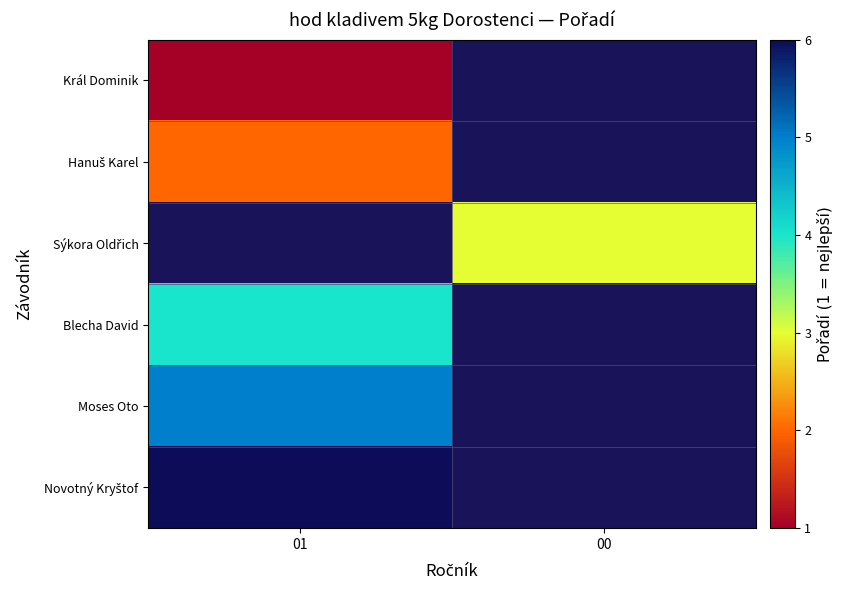

At how many categories does at least one series exceed 3?

1